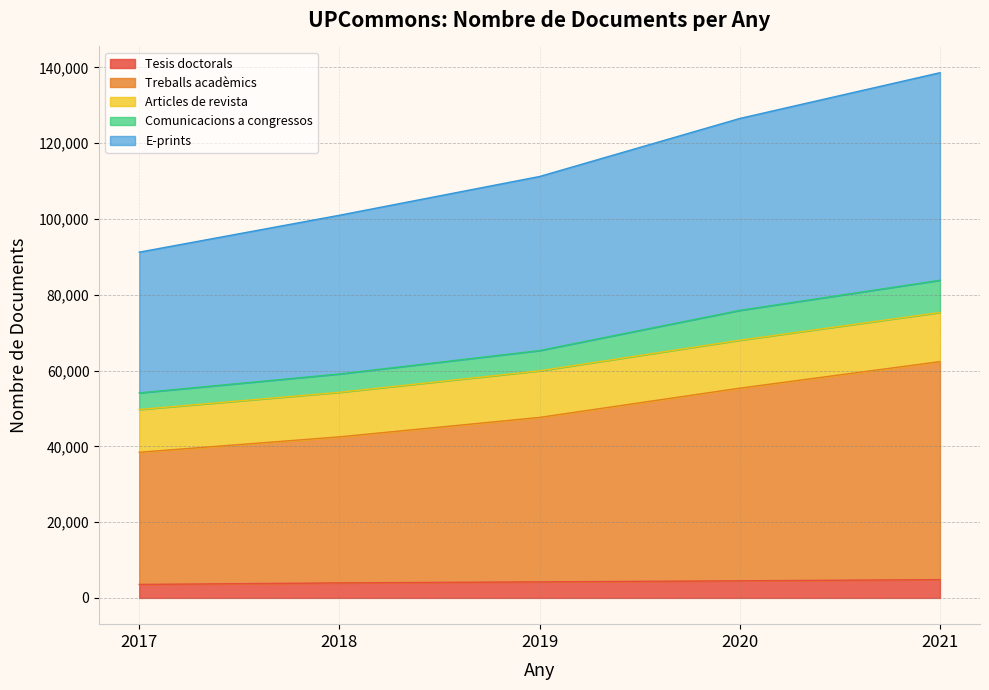

The value of Tesis doctorals at 2020 is 4507. True or false?

True